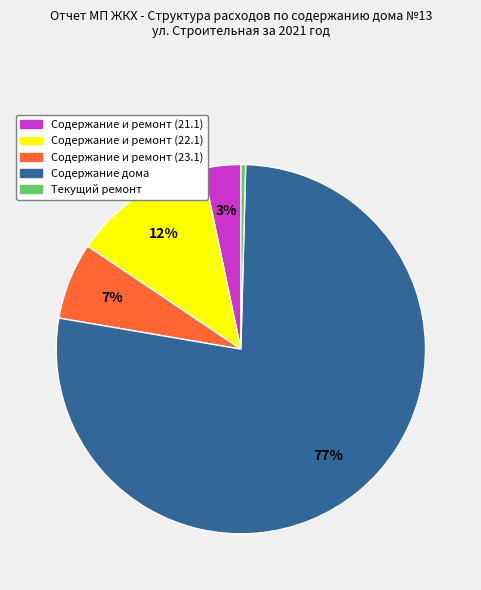

Which category has the biggest portion of the pie?

Содержание дома